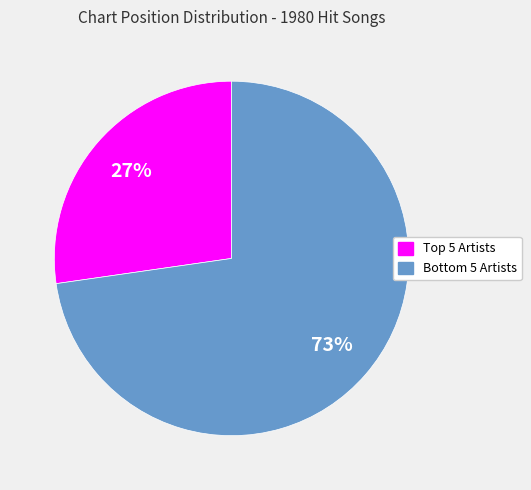

To the nearest percent, what is the average slice percentage?

50%